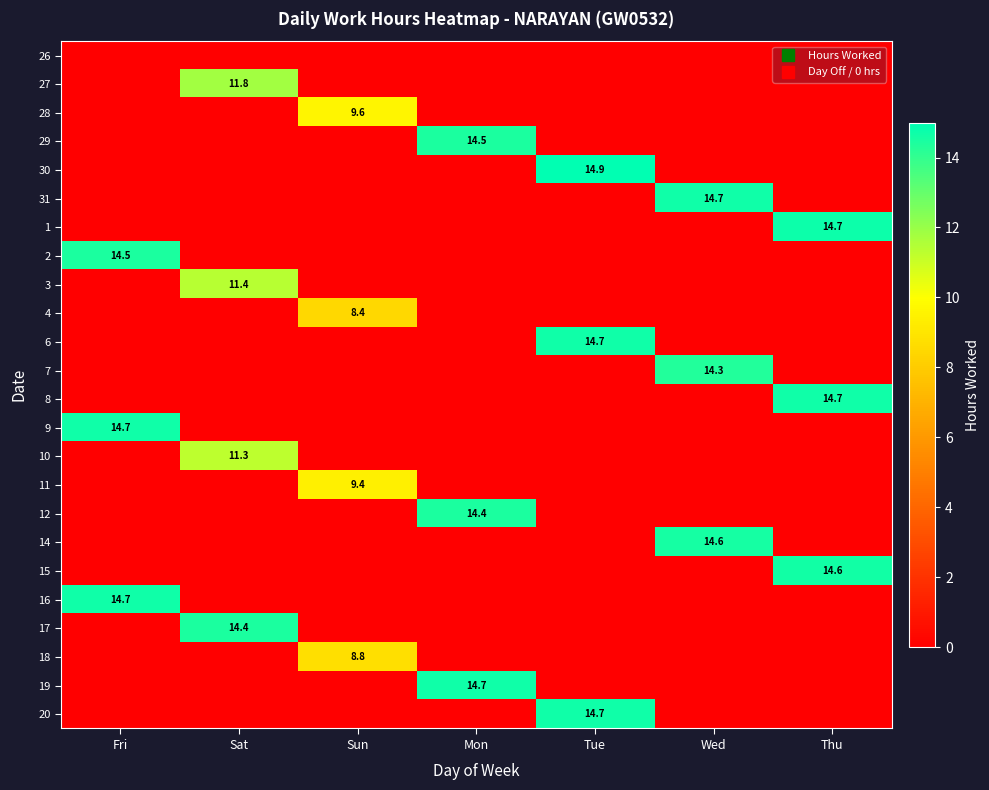

List the series in order of their peak value, lowest first.

26, 4, 18, 11, 28, 10, 3, 27, 7, 17, 12, 29, 2, 14, 15, 6, 19, 8, 9, 16, 31, 20, 1, 30